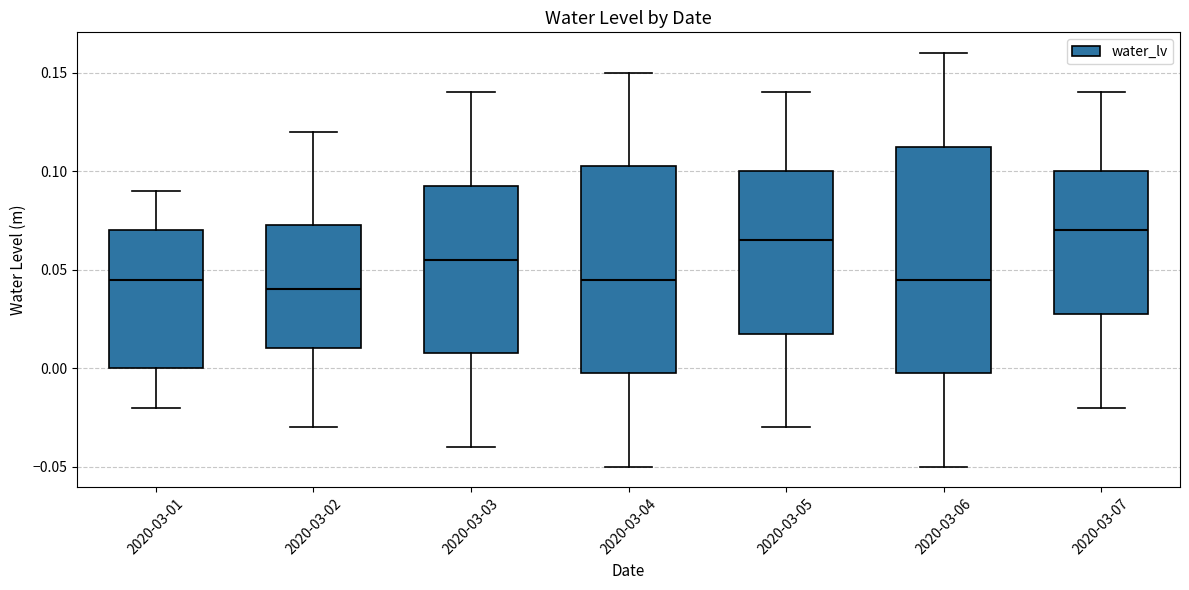

Where does the median line of the box for 2020-03-04 sit on the y-axis? The values are not printed on the chart, so give them approximately, as read against the axis.

0.045